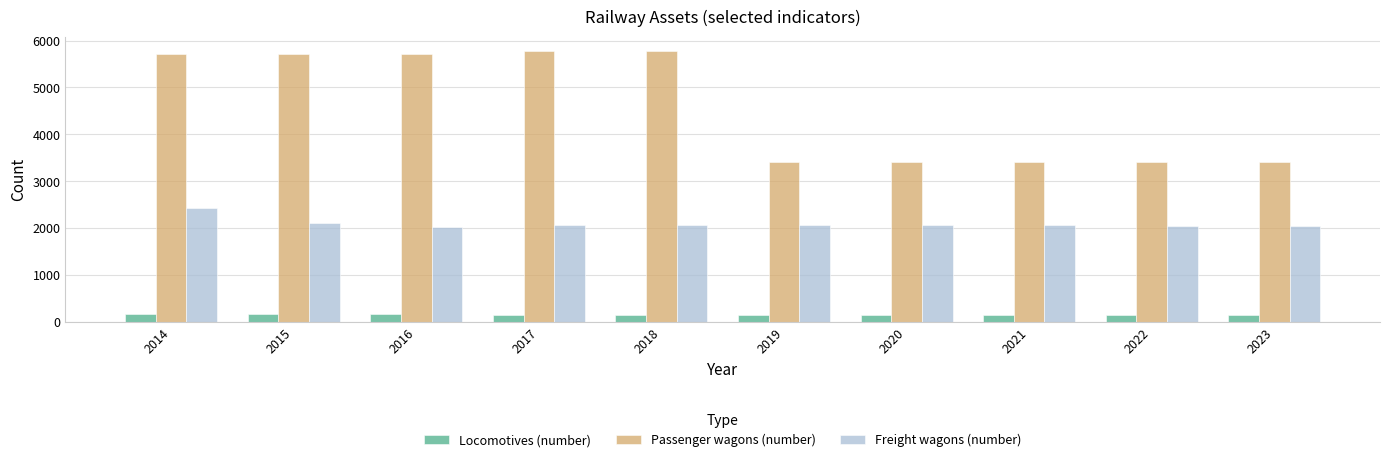

What is the value of the Passenger wagons (number) bar at the 9th from the left?

3424